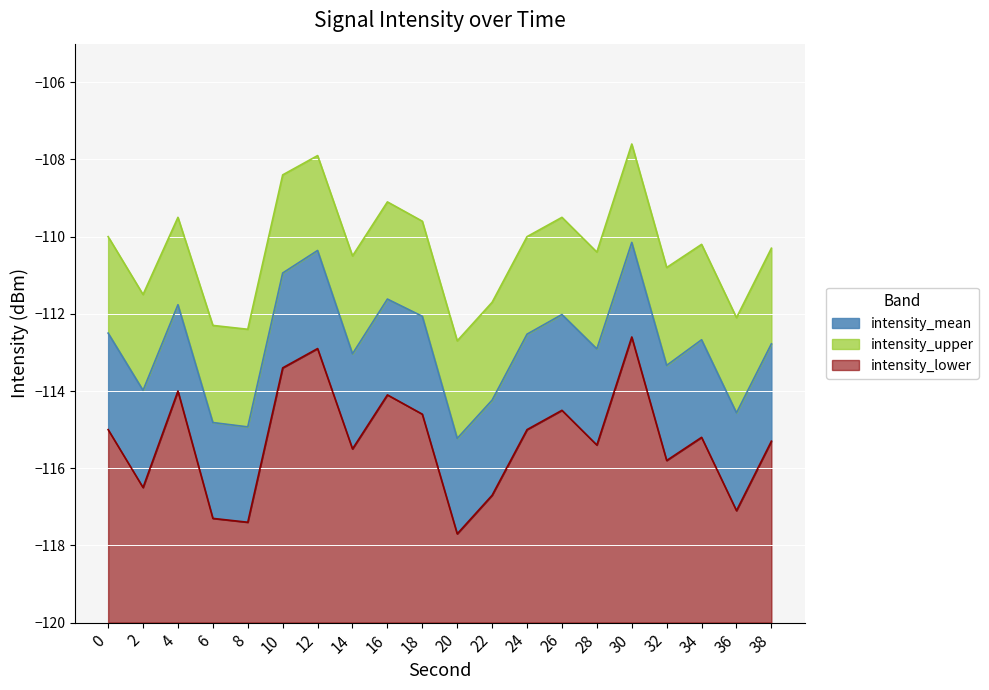

List the series in order of their overall mean, highest first.

intensity_upper, intensity_mean, intensity_lower